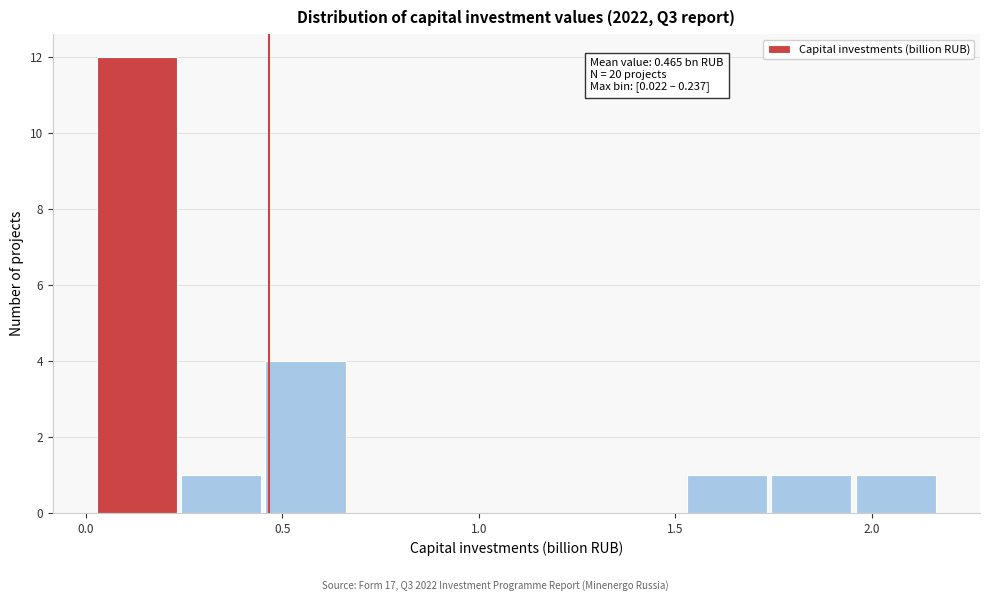

Which range on the x-axis has the tallest bar?

0.00 to 0.25